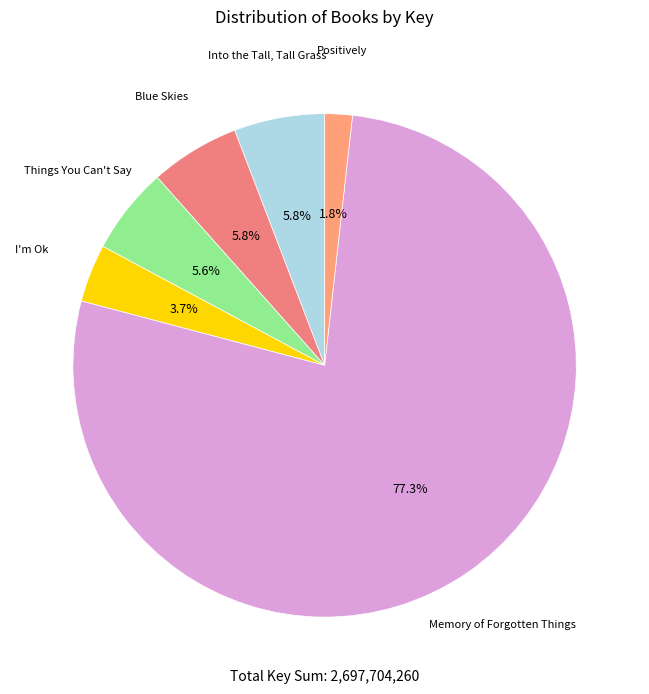

Is it true that Memory of Forgotten Things is 69% of the pie?

False